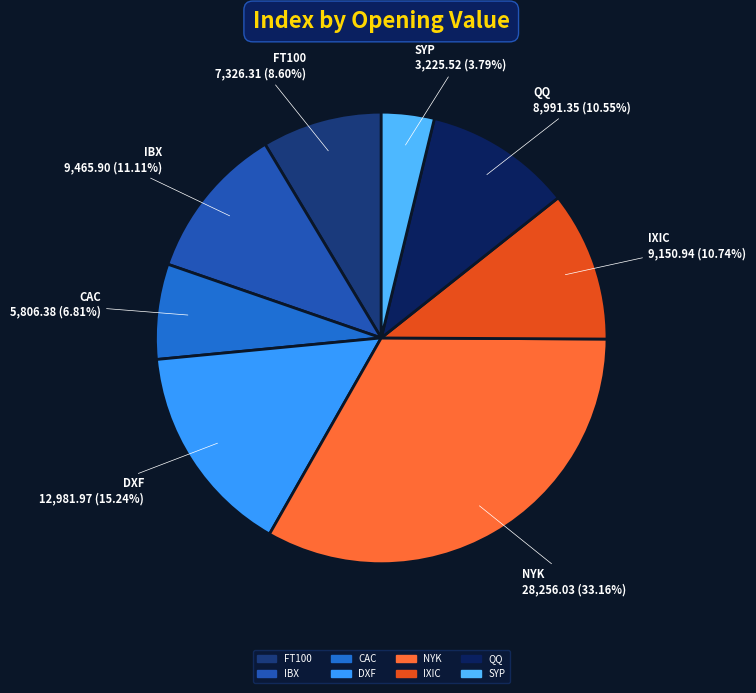

Does DXF represent more than half of the total?

No